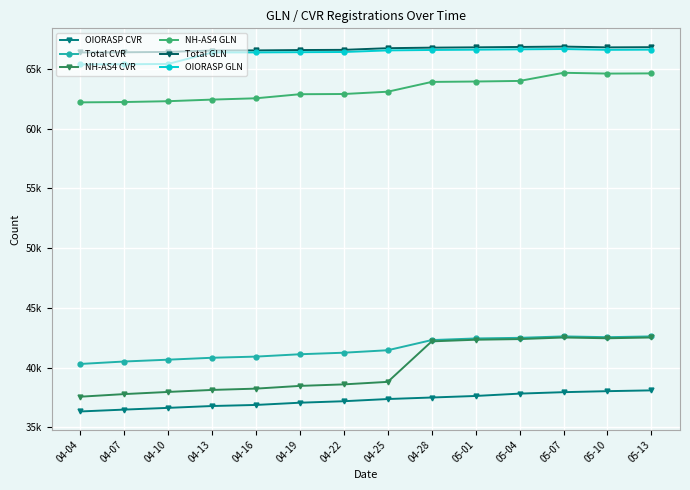

In Total CVR, how many points are higher than both neighbors (excluding endpoints)?

1